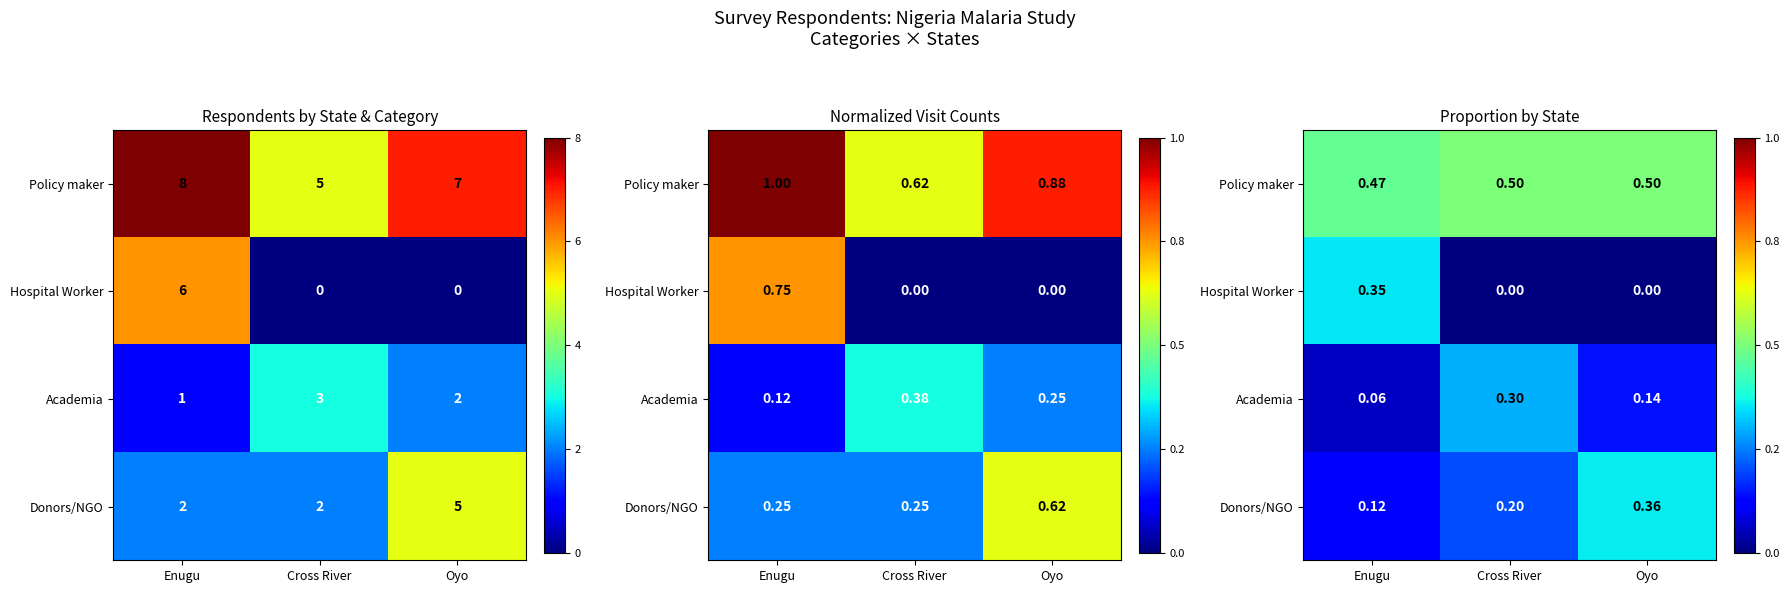

Between Enugu and Cross River, which series saw the biggest shift?

Hospital Worker